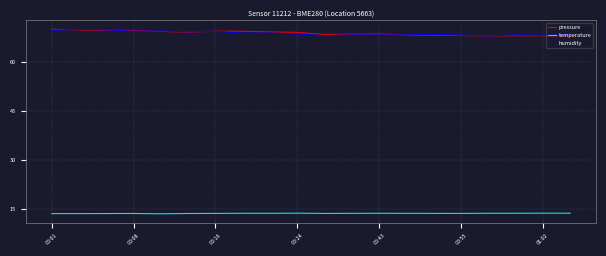

What are all the series names shown in the legend?

pressure, temperature, humidity